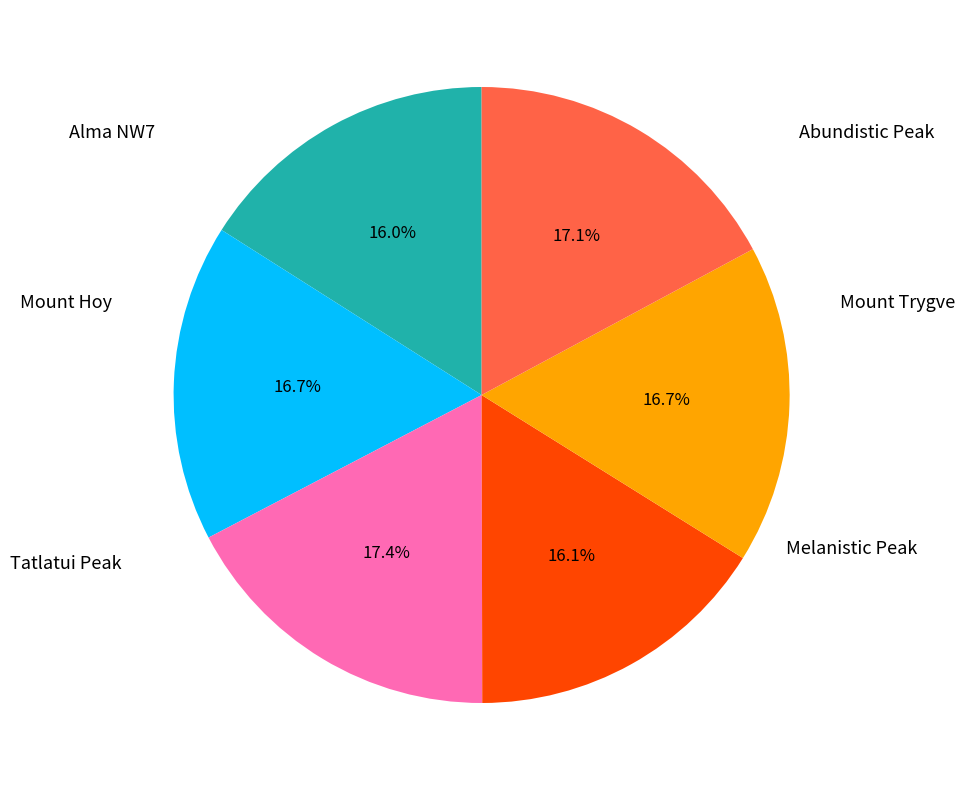

Is there a majority slice in this chart?

No